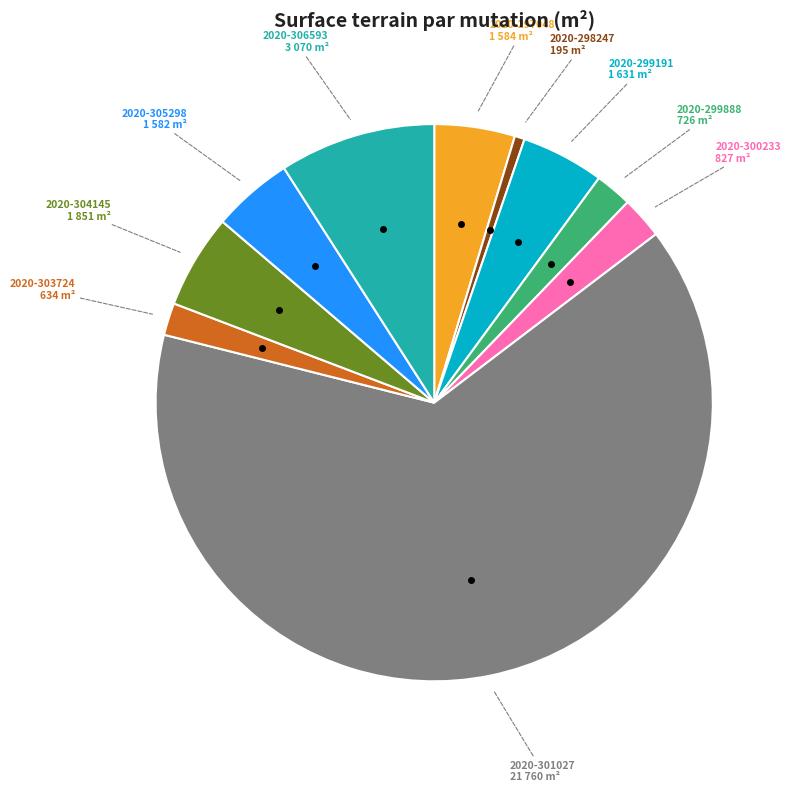

Is there a majority slice in this chart?

Yes